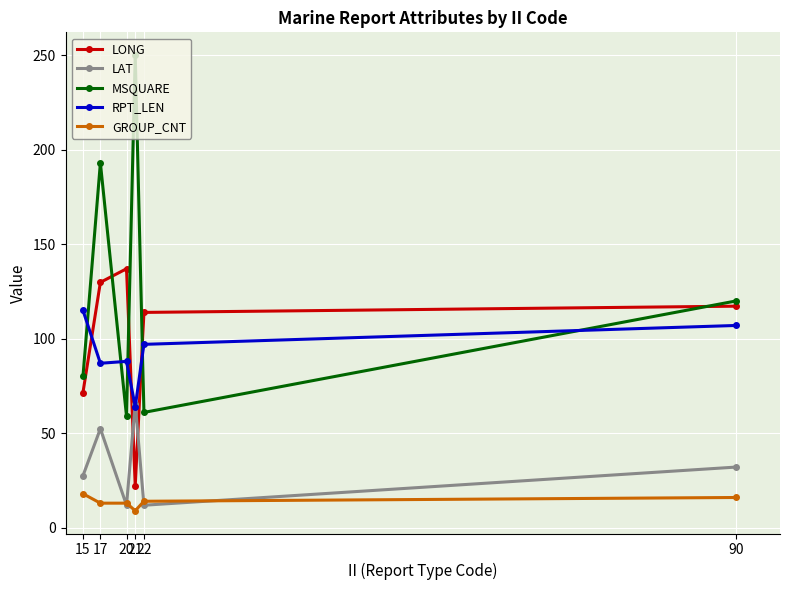

Is the value of RPT_LEN at 90 greater than the value of LONG at 90?

No